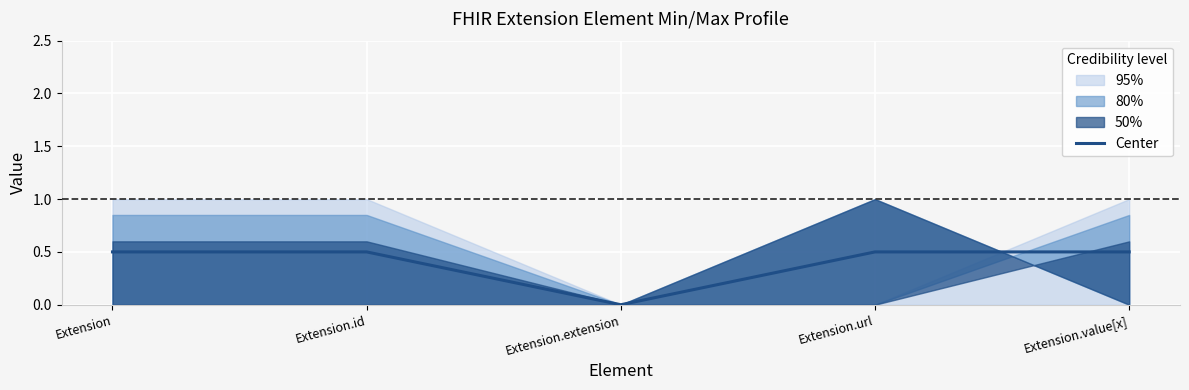

What is the difference between the values at Extension and Extension.extension?

0.5